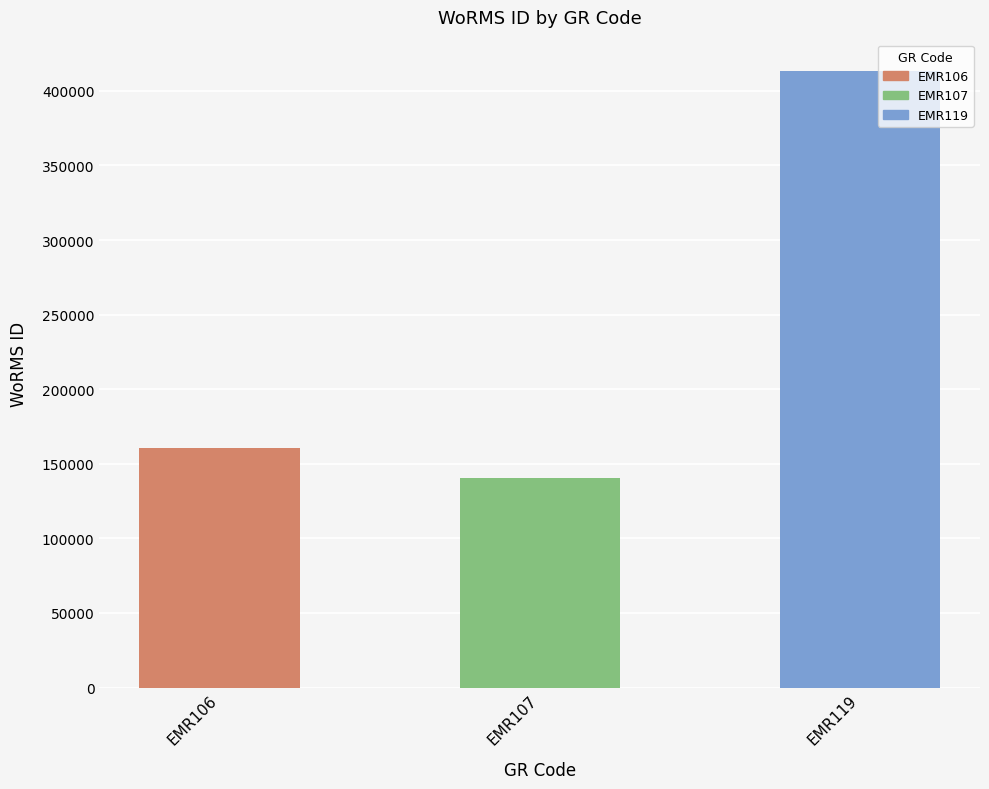

What is the sum of all values?

714915